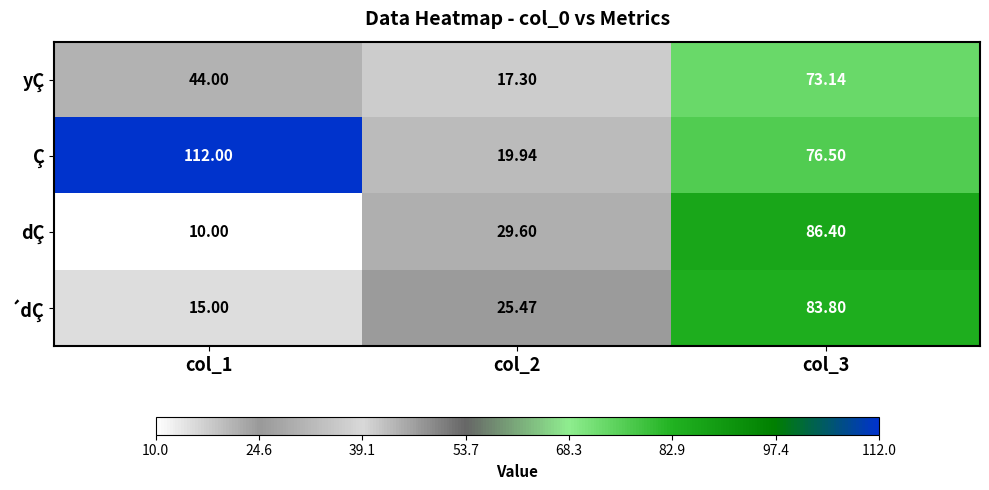

List the series in order of their peak value, highest first.

Ç, dÇ, ´dÇ, yÇ